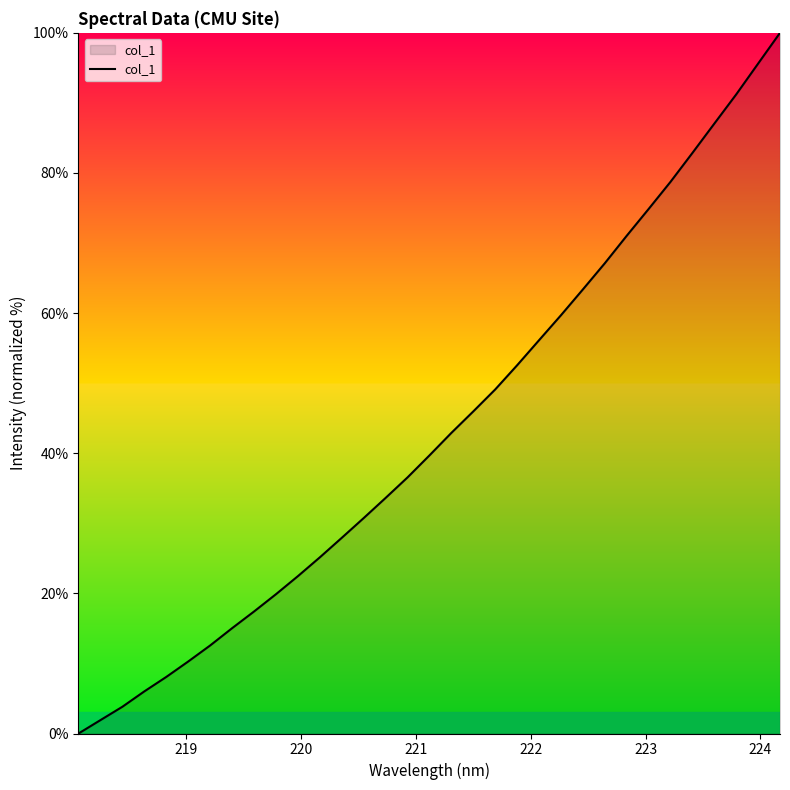

What is the maximum value shown in the chart?

100.0